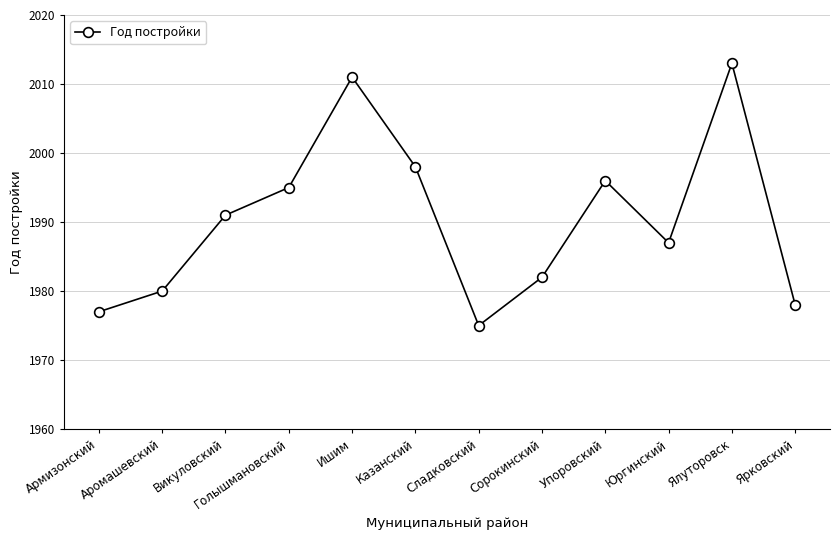

How many interior local valleys (lower than both neighbors) does the data have?

2